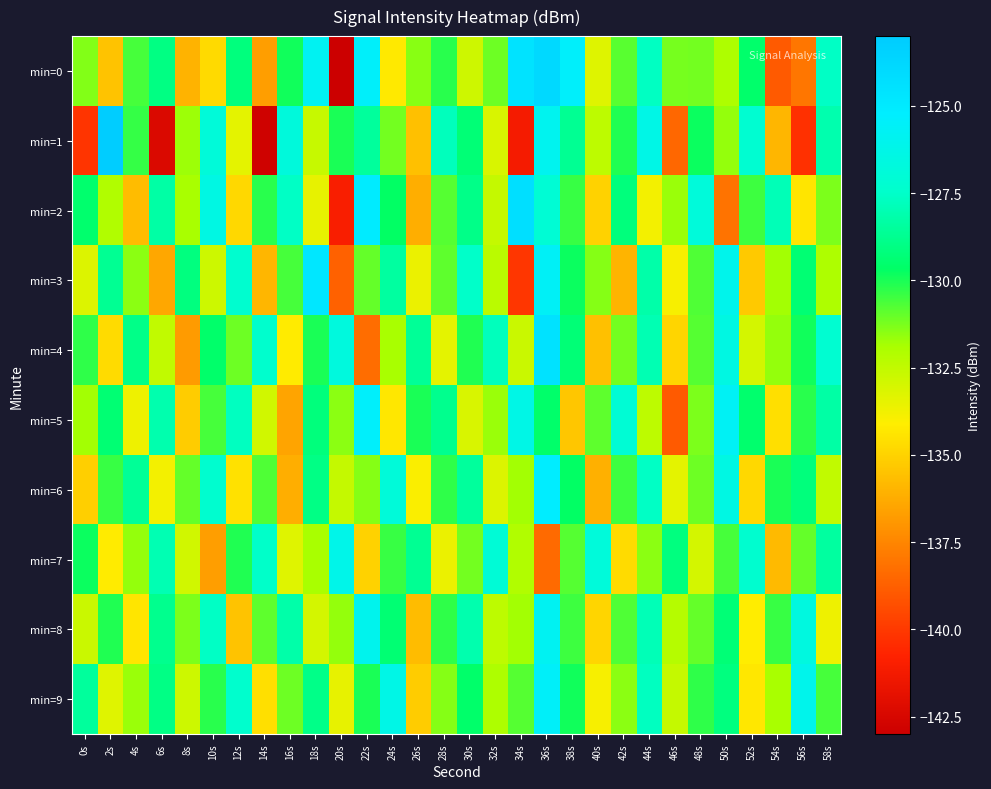

Reading left to right, transcribe all the data shown in this chart.

min=0: 0s=-131.4	2s=-135.5	4s=-130.6	6s=-129.0	8s=-136.0	10s=-134.8	12s=-129.2	14s=-136.7	16s=-129.9	18s=-125.8	20s=-143.3	22s=-125.4	24s=-134.3	26s=-131.4	28s=-130.2	30s=-132.8	32s=-131.1	34s=-124.6	36s=-123.9	38s=-125.4	40s=-133.3	42s=-130.8	44s=-127.7	46s=-131.2	48s=-131.2	50s=-132.0	52s=-129.6	54s=-138.9	56s=-138.0	58s=-127.6
min=1: 0s=-140.2	2s=-123.1	4s=-130.4	6s=-142.4	8s=-131.7	10s=-126.9	12s=-133.4	14s=-142.8	16s=-126.8	18s=-132.6	20s=-130.0	22s=-128.5	24s=-131.2	26s=-135.6	28s=-127.8	30s=-129.3	32s=-133.1	34s=-141.2	36s=-125.9	38s=-128.7	40s=-132.4	42s=-130.1	44s=-126.3	46s=-138.5	48s=-129.8	50s=-131.6	52s=-127.2	54s=-135.9	56s=-140.3	58s=-128.1
min=2: 0s=-129.5	2s=-132.1	4s=-135.7	6s=-128.3	8s=-131.9	10s=-126.4	12s=-134.8	14s=-130.2	16s=-127.6	18s=-133.5	20s=-141.0	22s=-125.1	24s=-129.7	26s=-136.2	28s=-130.8	30s=-128.9	32s=-132.6	34s=-124.3	36s=-127.1	38s=-130.4	40s=-135.0	42s=-129.2	44s=-133.8	46s=-131.7	48s=-126.8	50s=-138.1	52s=-130.5	54s=-127.9	56s=-134.4	58s=-131.3
min=3: 0s=-133.2	2s=-128.7	4s=-131.5	6s=-136.4	8s=-129.1	10s=-132.8	12s=-127.3	14s=-135.9	16s=-130.6	18s=-124.8	20s=-138.7	22s=-131.0	24s=-128.4	26s=-133.6	28s=-130.9	30s=-127.5	32s=-132.3	34s=-140.1	36s=-125.6	38s=-129.8	40s=-131.4	42s=-136.0	44s=-128.2	46s=-133.9	48s=-130.7	50s=-126.1	52s=-135.3	54s=-131.8	56s=-129.4	58s=-132.0
min=4: 0s=-130.3	2s=-134.7	4s=-128.9	6s=-132.5	8s=-136.8	10s=-129.6	12s=-131.1	14s=-127.4	16s=-134.2	18s=-130.0	20s=-126.7	22s=-138.3	24s=-131.9	26s=-128.6	28s=-133.4	30s=-130.1	32s=-127.8	34s=-132.7	36s=-124.5	38s=-129.3	40s=-135.6	42s=-131.2	44s=-128.0	46s=-134.9	48s=-130.8	50s=-126.5	52s=-133.0	54s=-131.6	56s=-129.9	58s=-127.2
min=5: 0s=-131.8	2s=-129.4	4s=-133.7	6s=-128.1	8s=-135.2	10s=-130.6	12s=-127.7	14s=-132.9	16s=-136.5	18s=-129.2	20s=-131.5	22s=-125.4	24s=-134.3	26s=-130.0	28s=-128.8	30s=-133.1	32s=-131.7	34s=-126.3	36s=-129.6	38s=-135.4	40s=-130.9	42s=-127.1	44s=-132.4	46s=-138.9	48s=-131.3	50s=-125.7	52s=-129.5	54s=-134.6	56s=-130.2	58s=-128.3
min=6: 0s=-135.1	2s=-130.4	4s=-128.6	6s=-133.8	8s=-131.0	10s=-127.3	12s=-134.5	14s=-130.7	16s=-136.2	18s=-129.0	20s=-132.6	22s=-131.4	24s=-126.9	26s=-134.0	28s=-130.3	30s=-128.5	32s=-133.2	34s=-131.8	36s=-125.2	38s=-129.7	40s=-136.1	42s=-130.5	44s=-127.6	46s=-133.4	48s=-131.1	50s=-126.4	52s=-134.8	54s=-130.0	56s=-129.2	58s=-132.5
min=7: 0s=-129.8	2s=-134.2	4s=-131.6	6s=-128.0	8s=-132.9	10s=-136.7	12s=-130.1	14s=-127.5	16s=-133.3	18s=-131.9	20s=-126.2	22s=-135.0	24s=-130.4	26s=-128.7	28s=-133.6	30s=-131.2	32s=-127.0	34s=-132.1	36s=-138.4	38s=-130.8	40s=-126.8	42s=-134.7	44s=-131.5	46s=-129.1	48s=-133.0	50s=-130.6	52s=-127.3	54s=-135.8	56s=-131.0	58s=-128.4
min=8: 0s=-132.7	2s=-130.1	4s=-134.4	6s=-128.8	8s=-131.3	10s=-127.6	12s=-135.5	14s=-130.9	16s=-128.2	18s=-133.0	20s=-131.6	22s=-126.0	24s=-129.4	26s=-135.7	28s=-130.3	30s=-128.1	32s=-132.4	34s=-131.8	36s=-125.8	38s=-130.5	40s=-134.9	42s=-130.7	44s=-127.9	46s=-132.2	48s=-131.0	50s=-129.3	52s=-134.1	54s=-130.4	56s=-126.6	58s=-133.7
min=9: 0s=-128.5	2s=-133.3	4s=-131.7	6s=-129.0	8s=-132.8	10s=-130.2	12s=-127.4	14s=-134.6	16s=-131.1	18s=-128.9	20s=-133.5	22s=-130.0	24s=-126.3	26s=-135.2	28s=-131.4	30s=-129.6	32s=-132.0	34s=-130.8	36s=-125.5	38s=-129.9	40s=-133.9	42s=-131.5	44s=-127.7	46s=-132.6	48s=-130.3	50s=-129.1	52s=-134.3	54s=-131.9	56s=-126.1	58s=-130.6